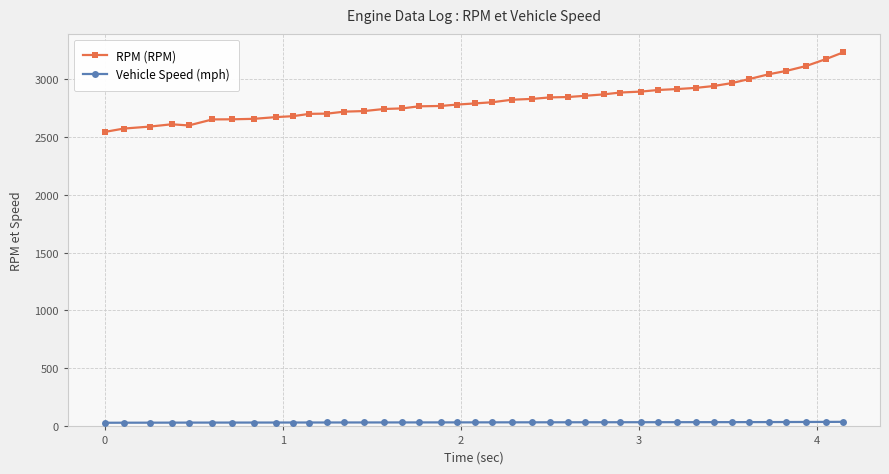

What is the sum of all Vehicle Speed (mph) values?

1404.2